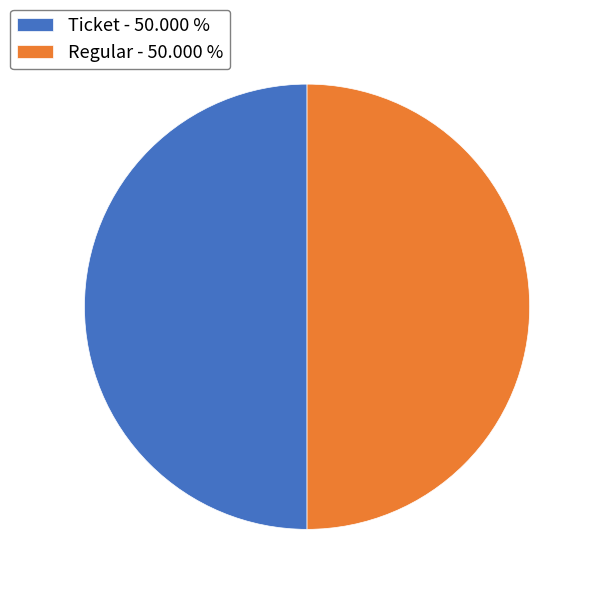

Approximately how many times larger is the value at Regular - 50.000 % compared to Ticket - 50.000 %?

1.0